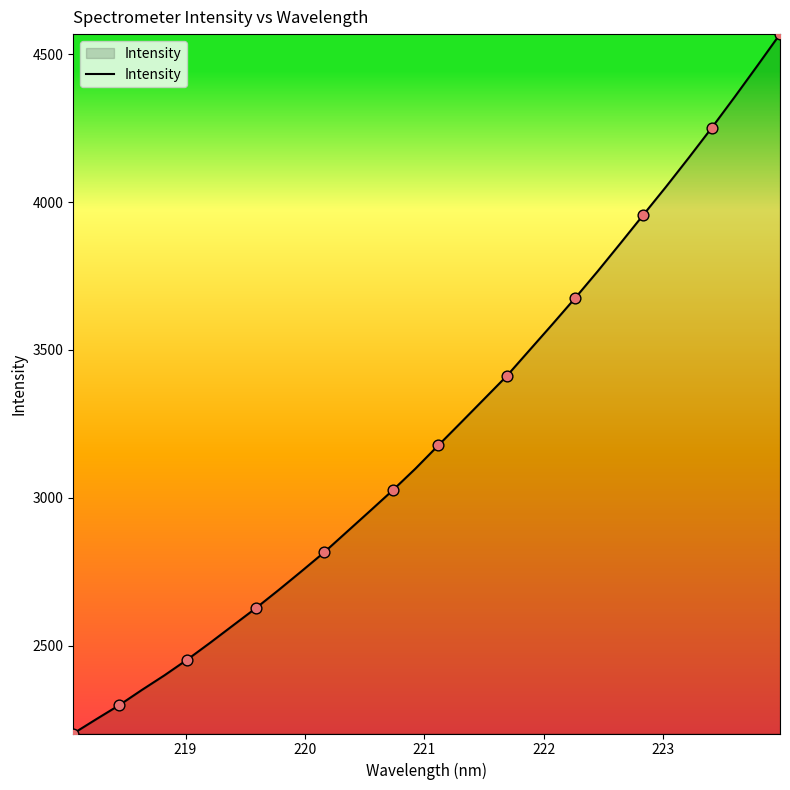

What is the greatest value displayed?

4568.2